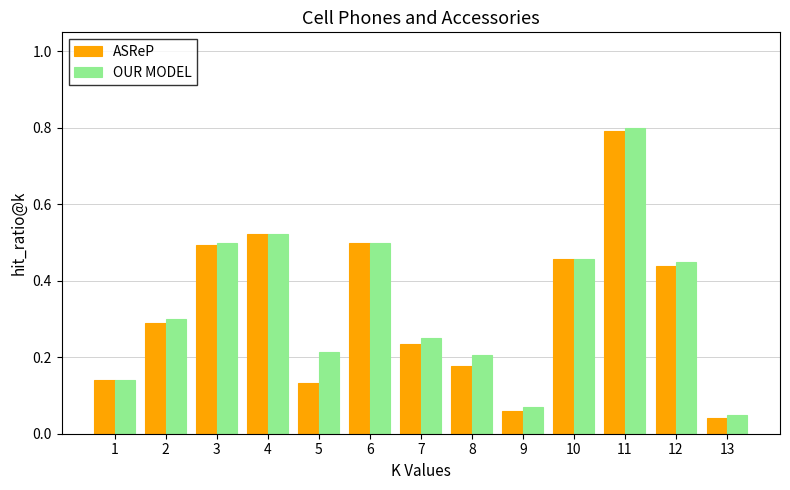

Which series has the largest range (max minus min)?

ASReP